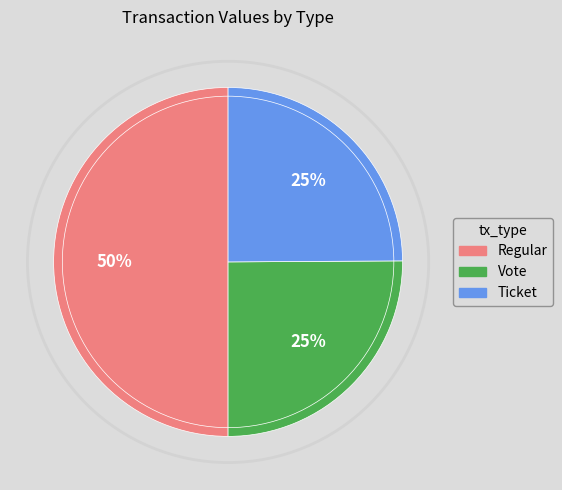

To the nearest percent, what is the difference between the largest and smallest slice percentages?

25%